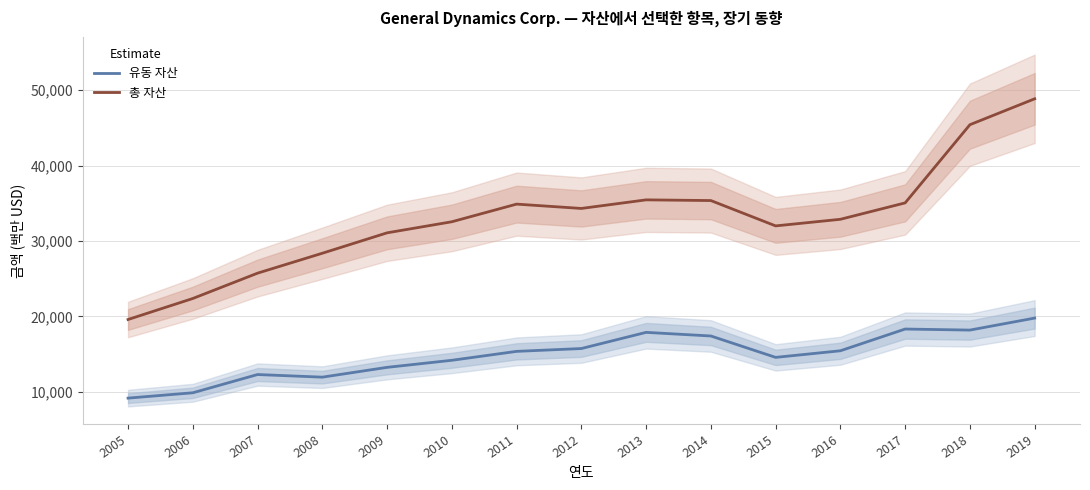

Reading left to right, transcribe all the data shown in this chart.

유동 자산: 9173	9880	12298	11950	13249	14186	15368	15744	17886	17407	14571	15447	18328	18189	19780
총 자산: 19591	22376	25733	28373	31077	32545	34883	34309	35448	35355	31997	32872	35046	45408	48841